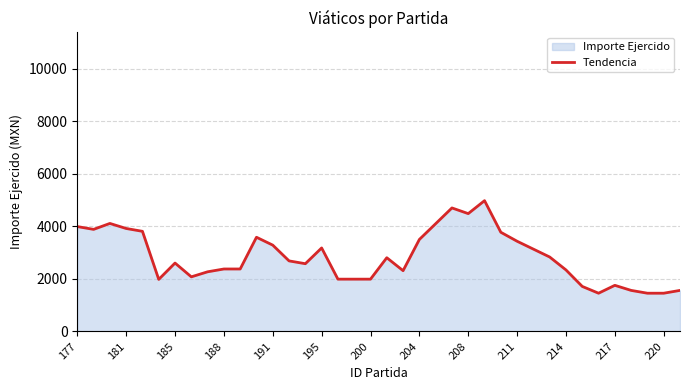

Is it true that the value at 191 is 1931?

False